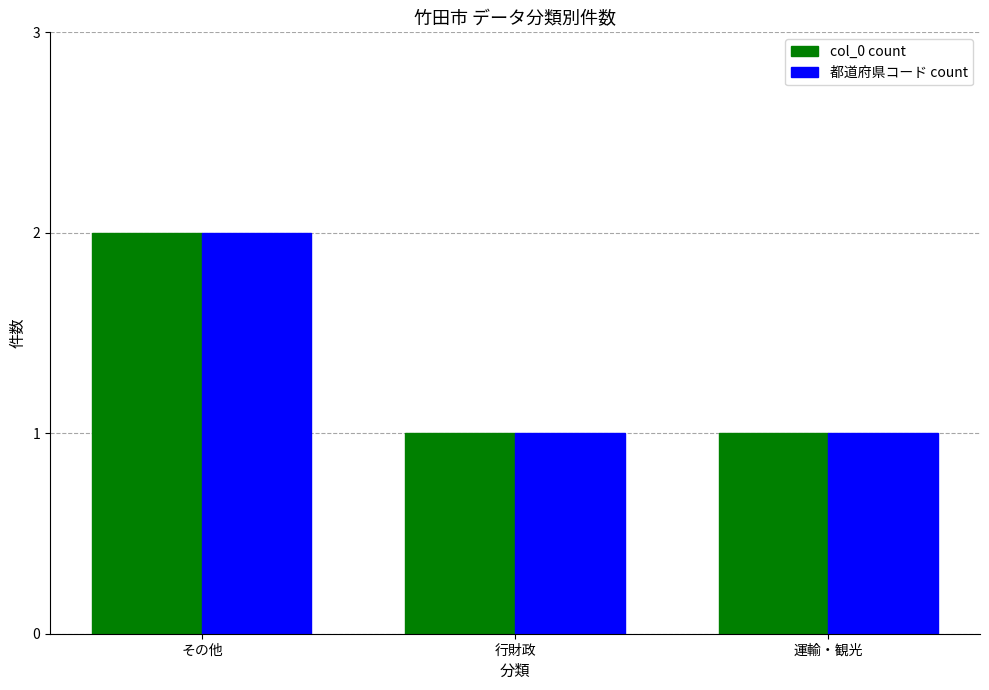

Reading left to right, what are all the values shown in this chart?

col_0 count: 2	1	1
都道府県コード count: 2	1	1